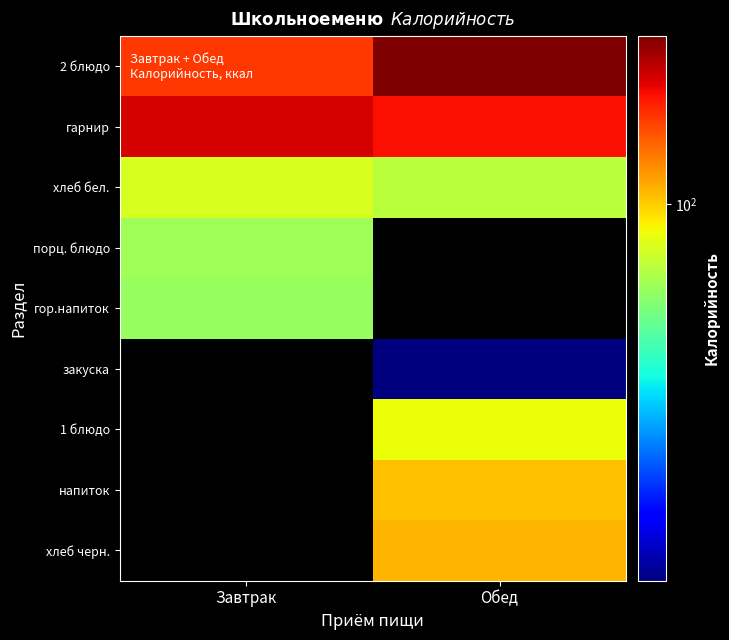

Reading left to right, what are all the values shown in this chart?

2 блюдо: Завтрак=162.4	Обед=256.3
гарнир: Завтрак=203.4	Обед=185.6
хлеб бел.: Завтрак=78.5	Обед=70.3
порц. блюдо: Завтрак=64.2	Обед=0.0
гор.напиток: Завтрак=61.4	Обед=0.0
закуска: Завтрак=0.0	Обед=12.1
1 блюдо: Завтрак=0.0	Обед=84.8
напиток: Завтрак=0.0	Обед=104.4
хлеб черн.: Завтрак=0.0	Обед=108.0